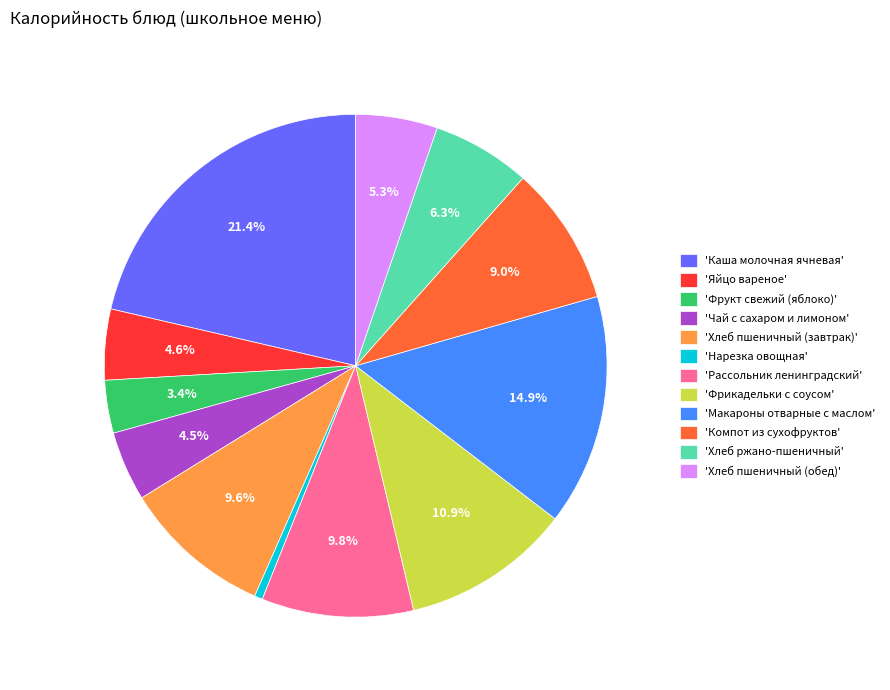

Combined, what portion of the pie is 'Хлеб пшеничный (обед)' and 'Каша молочная ячневая'?

26.6%